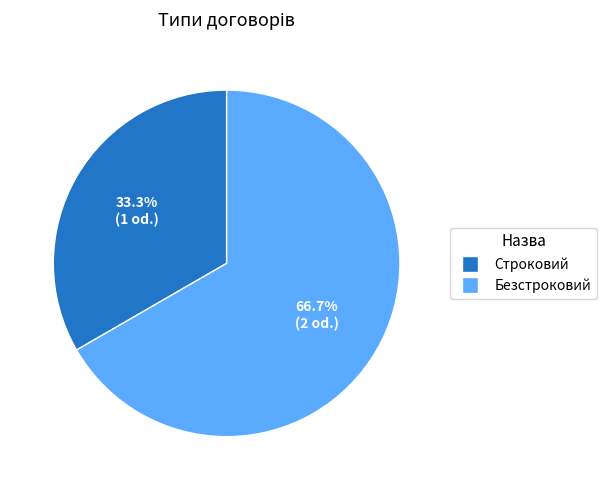

Do Строковий and Безстроковий together represent more than half of the pie?

Yes